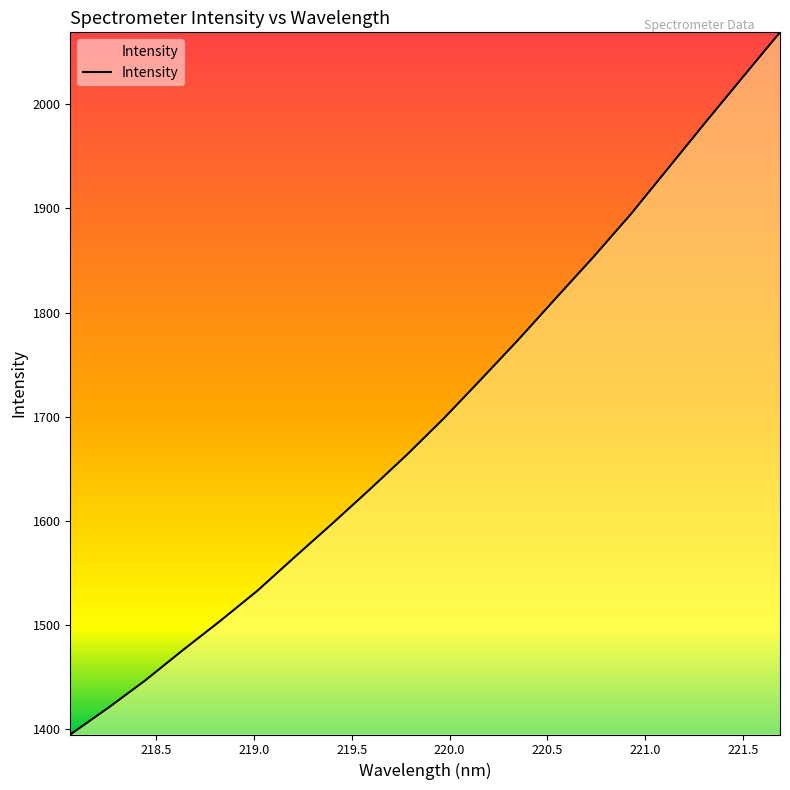

What is the maximum value shown in the chart?

2069.1